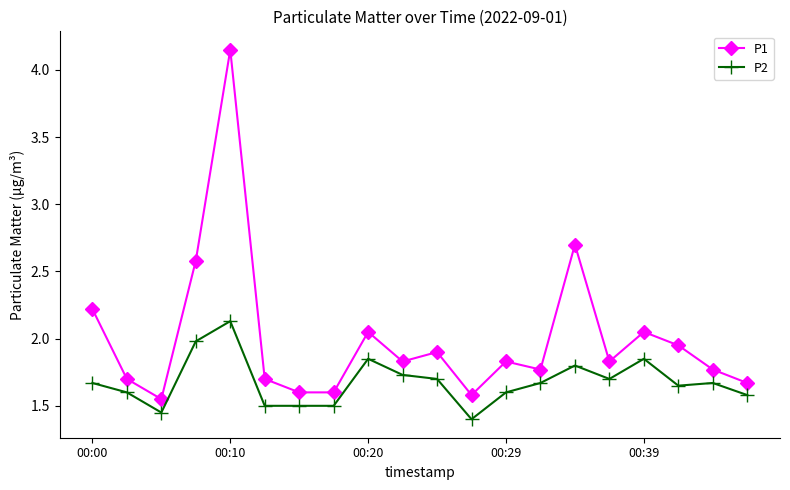

How many interior local peaks does the P1 series have?

6